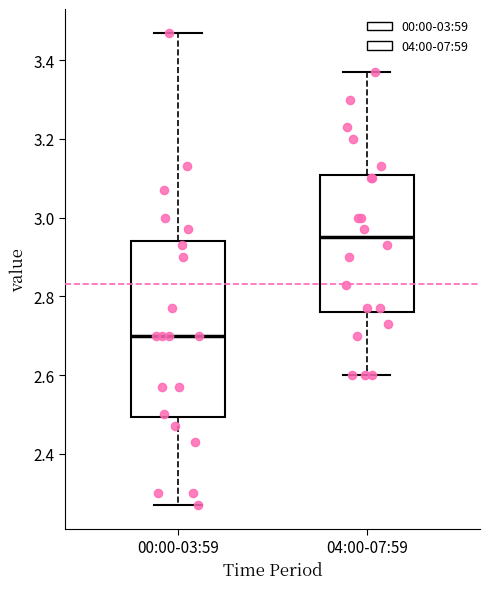

Which box has the lowest median line?

00:00-03:59